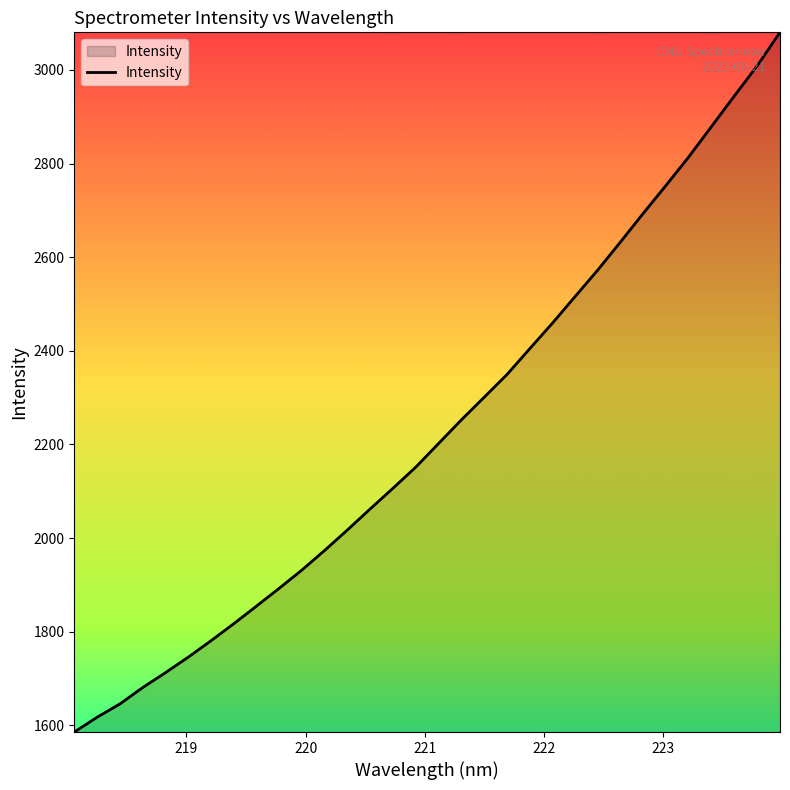

What is the maximum value shown in the chart?

3080.3